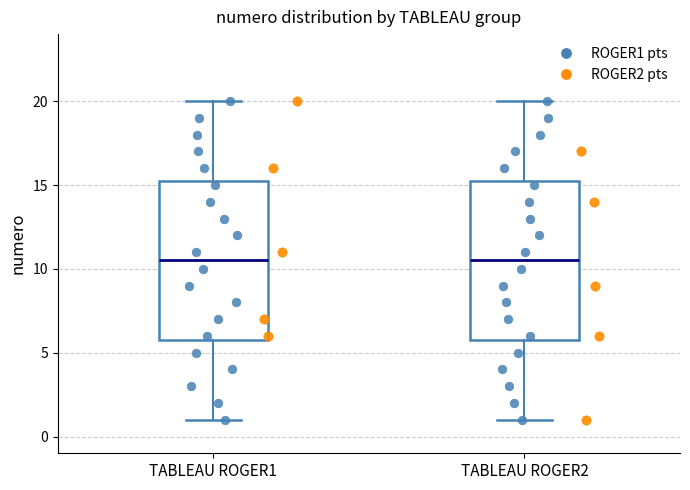

Reading left to right, read every box against the y-axis: the position of its median line, the range the box covers, and the ends of its whiskers. The values are not printed on the chart, so give them approximately, as read against the axis.

TABLEAU ROGER1: median 10.5, box 6.0 to 15.5, whiskers 1.0 to 20.0
TABLEAU ROGER2: median 10.5, box 6.0 to 15.5, whiskers 1.0 to 20.0